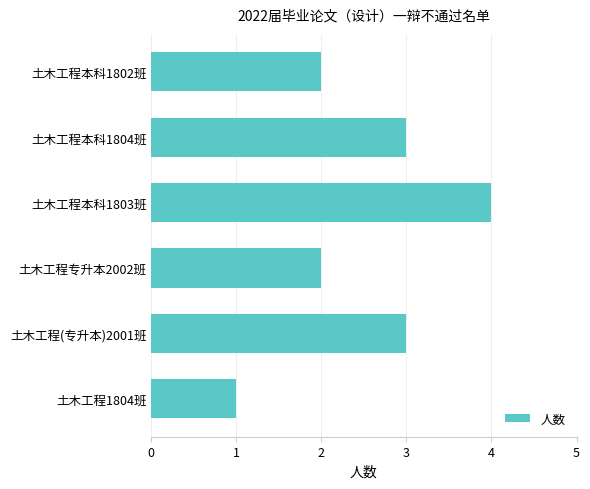

How many bars are there in total?

6